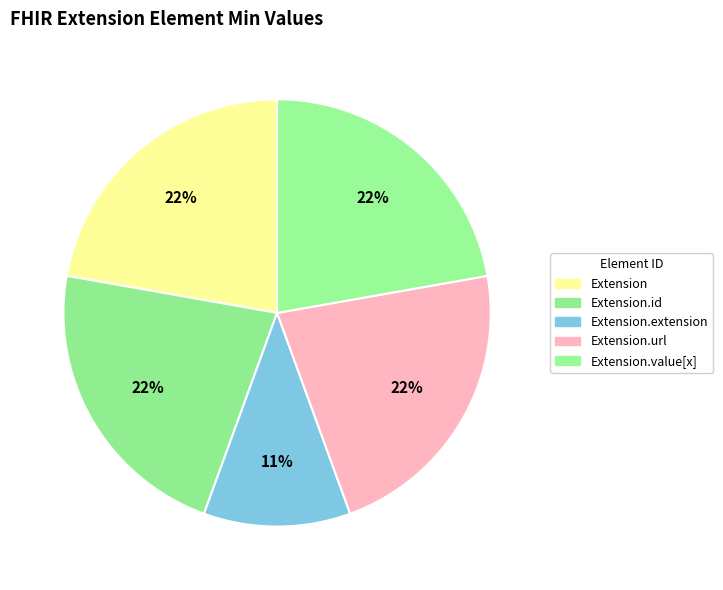

To the nearest percent, what is the difference between the largest and smallest slice percentages?

11%